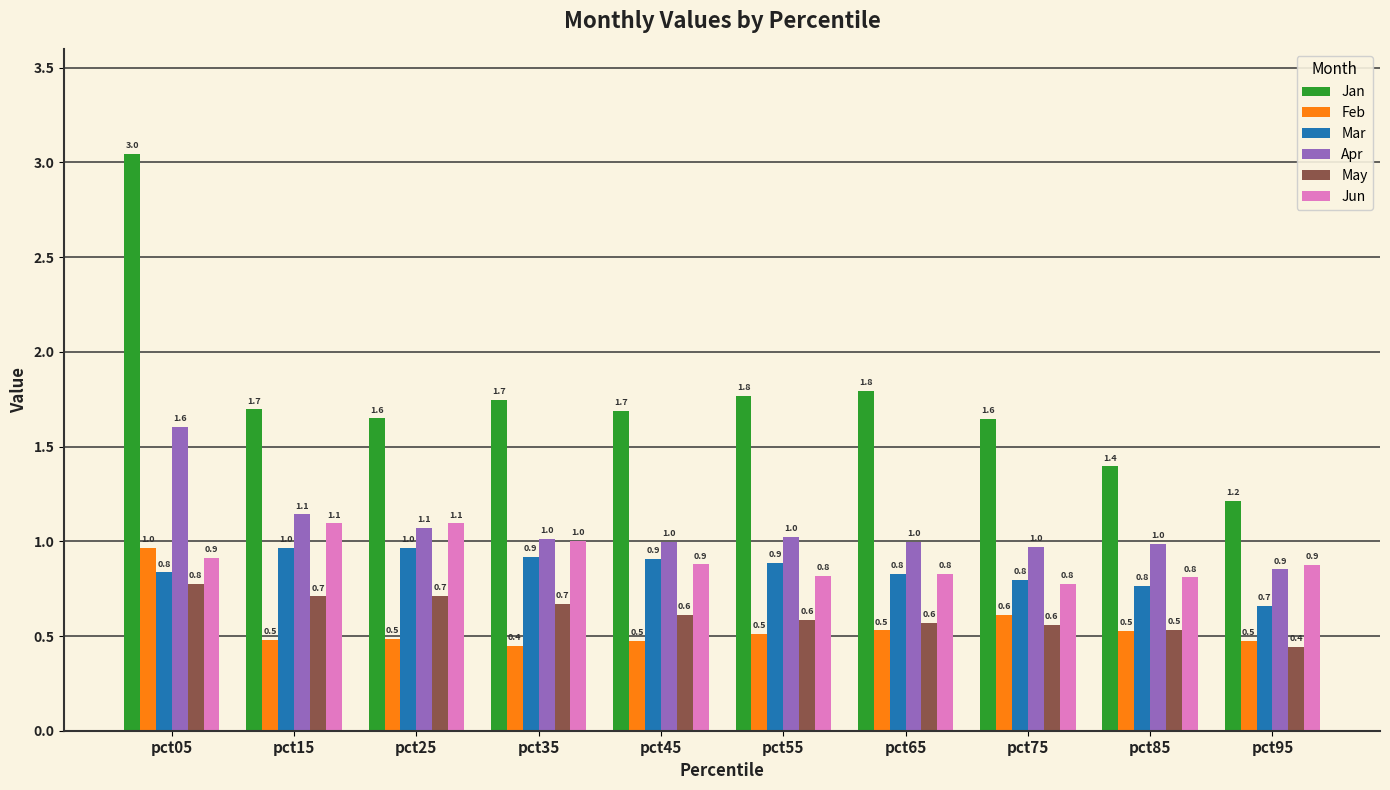

Reading right to left, what are all the values shown in this chart?

Jan: pct95=1.2	pct85=1.4	pct75=1.6	pct65=1.8	pct55=1.8	pct45=1.7	pct35=1.7	pct25=1.6	pct15=1.7	pct05=3.0
Feb: pct95=0.5	pct85=0.5	pct75=0.6	pct65=0.5	pct55=0.5	pct45=0.5	pct35=0.4	pct25=0.5	pct15=0.5	pct05=1.0
Mar: pct95=0.7	pct85=0.8	pct75=0.8	pct65=0.8	pct55=0.9	pct45=0.9	pct35=0.9	pct25=1.0	pct15=1.0	pct05=0.8
Apr: pct95=0.9	pct85=1.0	pct75=1.0	pct65=1.0	pct55=1.0	pct45=1.0	pct35=1.0	pct25=1.1	pct15=1.1	pct05=1.6
May: pct95=0.4	pct85=0.5	pct75=0.6	pct65=0.6	pct55=0.6	pct45=0.6	pct35=0.7	pct25=0.7	pct15=0.7	pct05=0.8
Jun: pct95=0.9	pct85=0.8	pct75=0.8	pct65=0.8	pct55=0.8	pct45=0.9	pct35=1.0	pct25=1.1	pct15=1.1	pct05=0.9